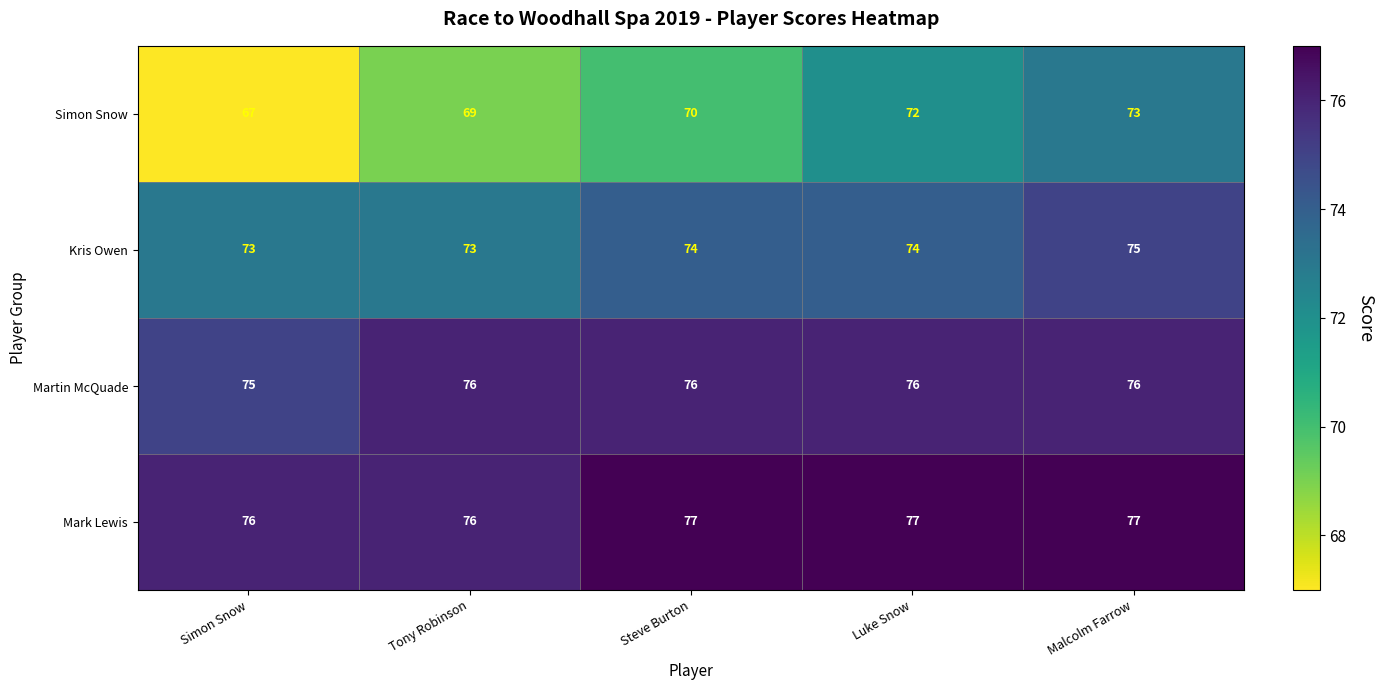

What is the total value across all series at Steve Burton?

297